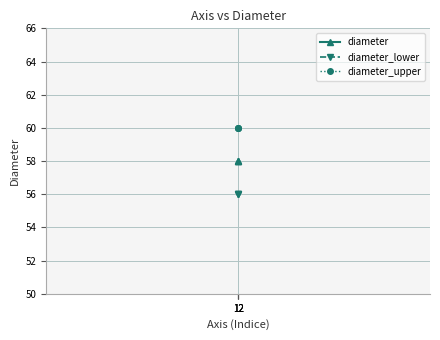

Reading right to left, what are all the values shown in this chart?

diameter: 58	58	58
diameter_lower: 56	56	56
diameter_upper: 60	60	60